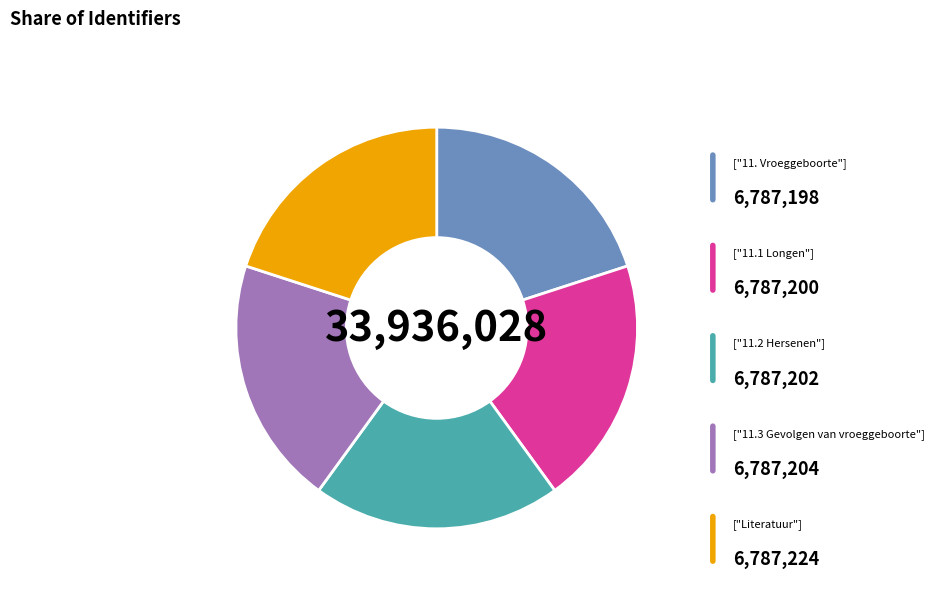

Is there a majority slice in this chart?

No